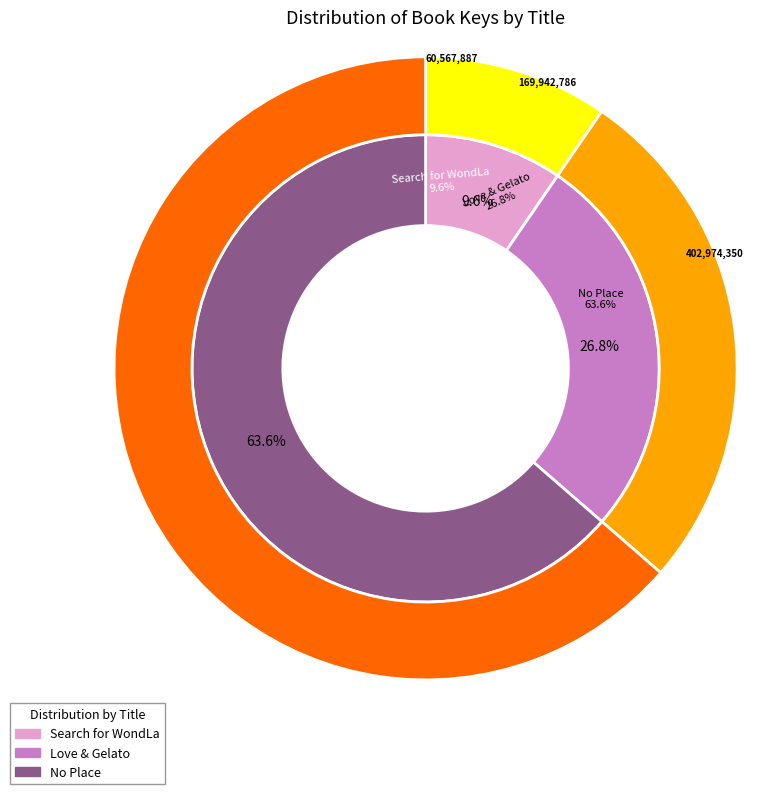

Is it true that Love & Gelato is 32% of the pie?

False